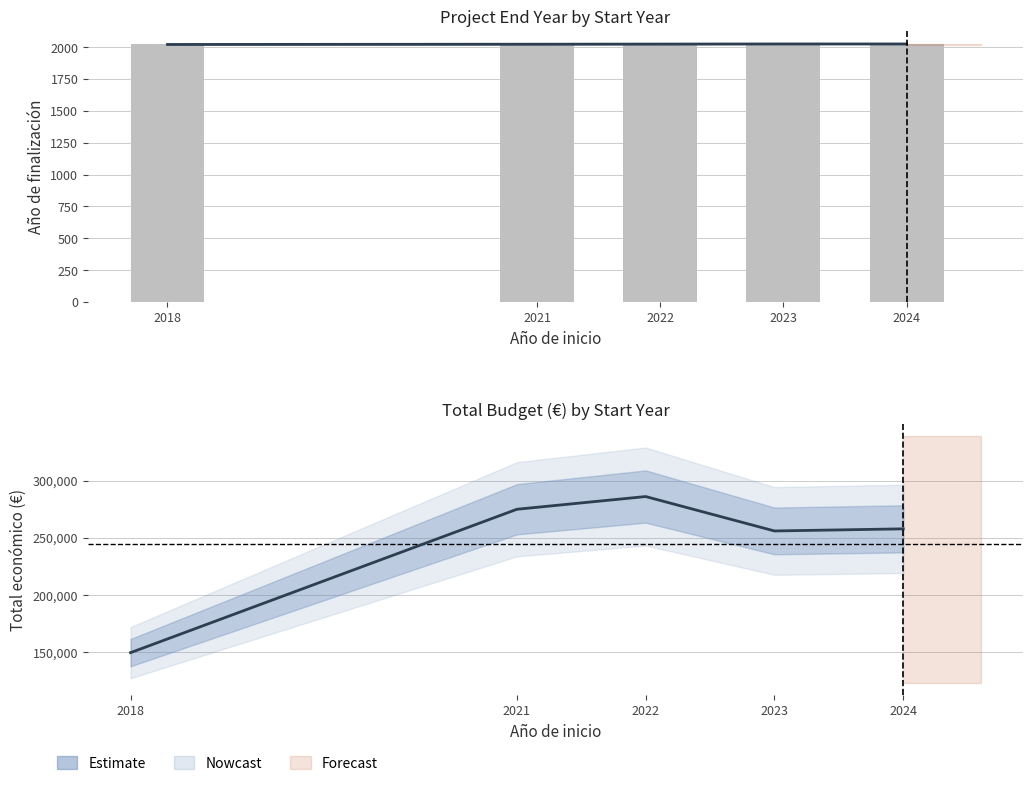

Which category has the highest value across all series?

2022